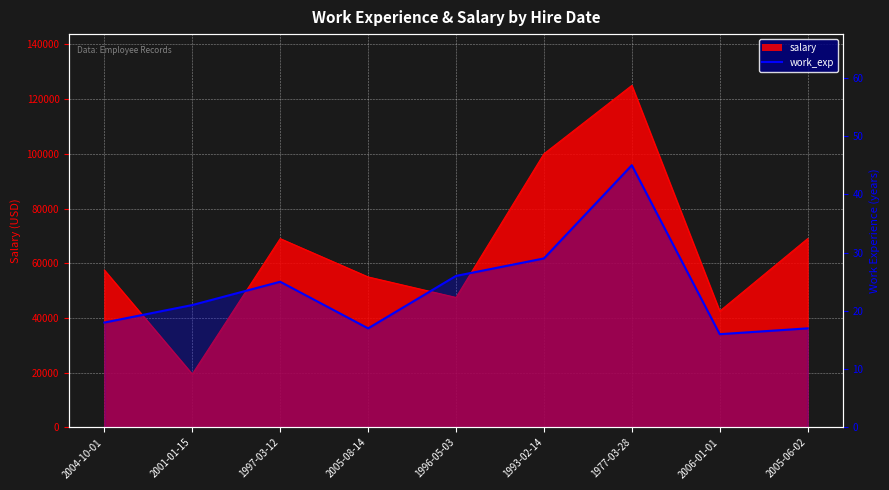

True or false: there are more than 2 points higher than both neighbors.

False